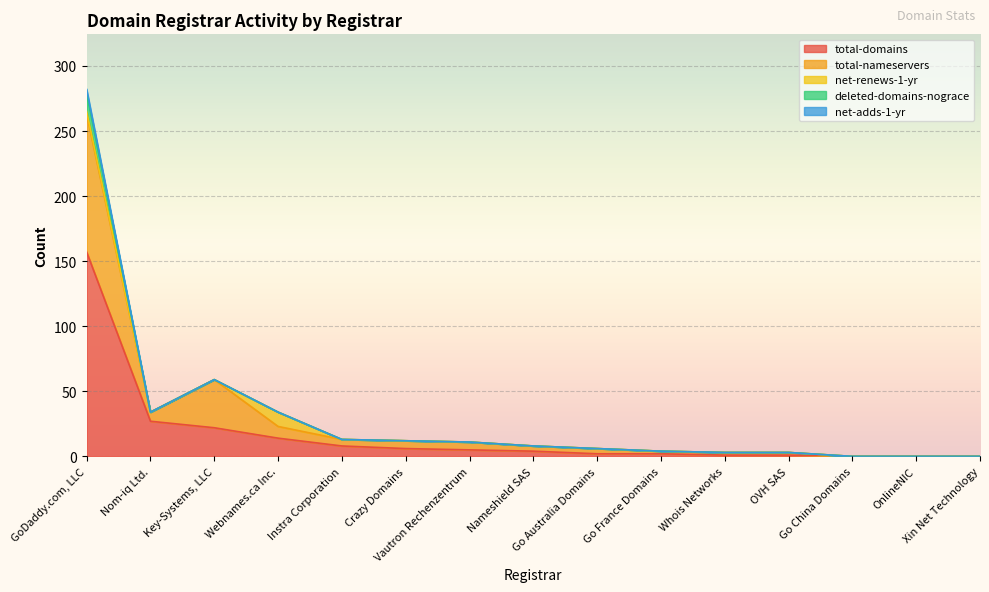

What position from the right is GoDaddy.com, LLC?

15